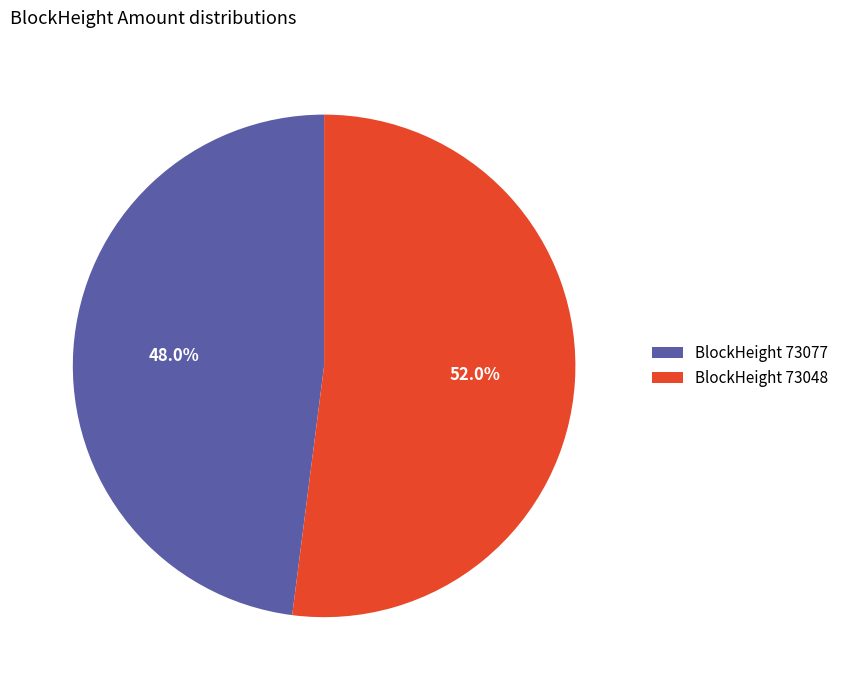

How many slices are in this pie chart?

2